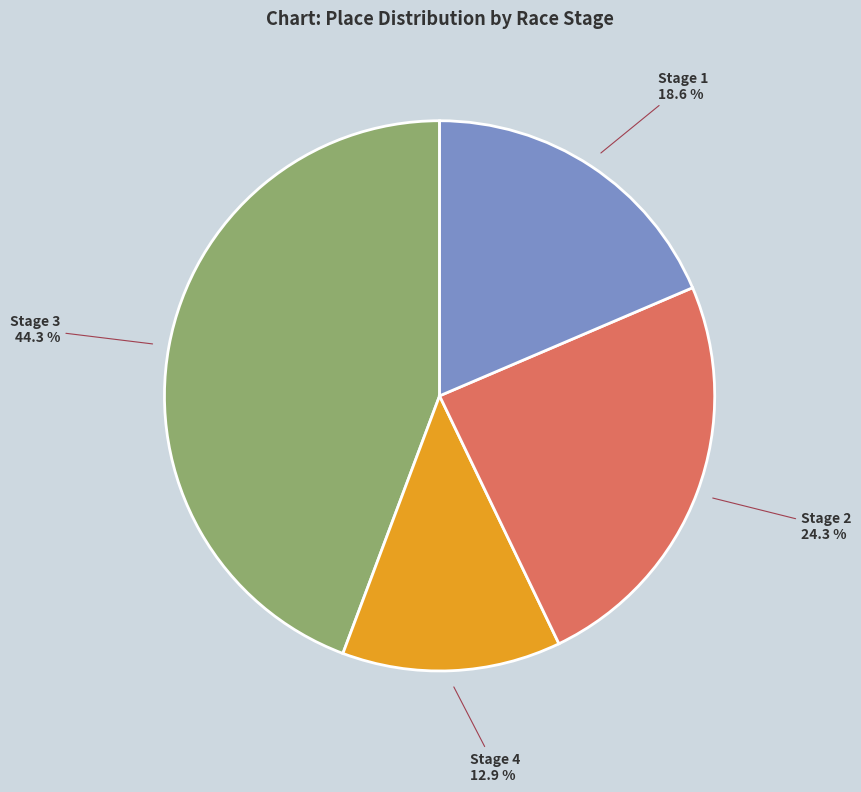

Is there any slice that represents more than half of the pie?

No